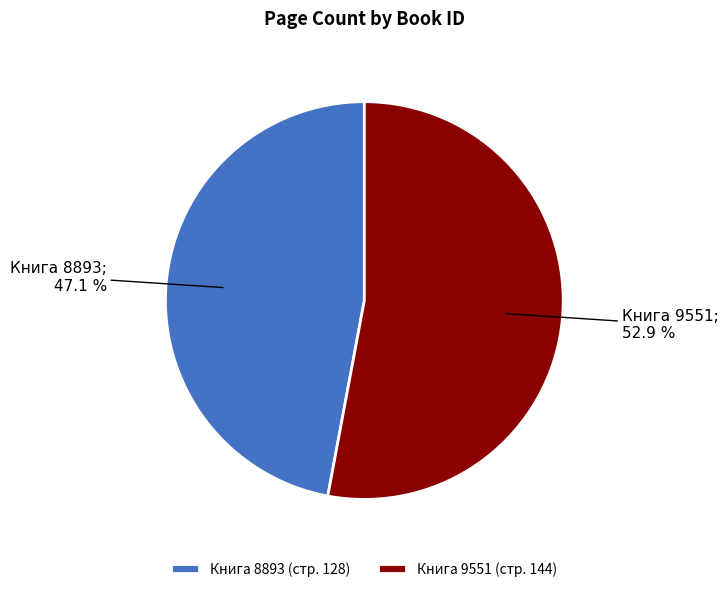

Is there any slice that represents more than half of the pie?

Yes